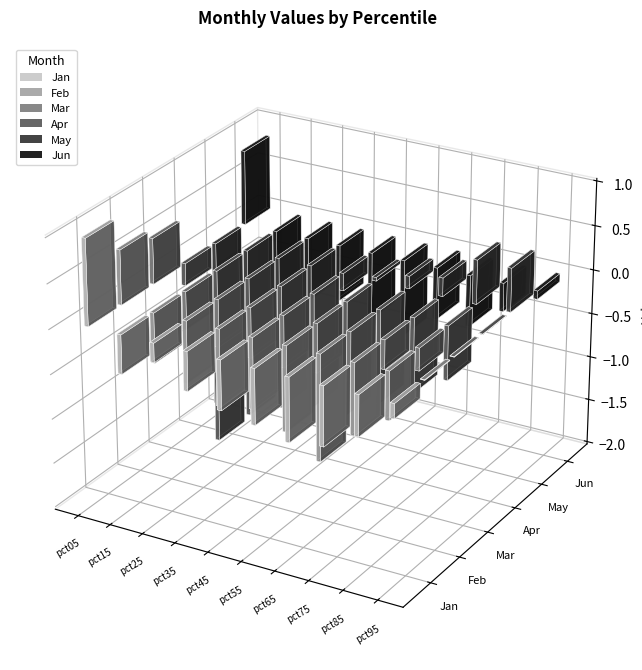

What is the sum of all Jun values?

-4.6